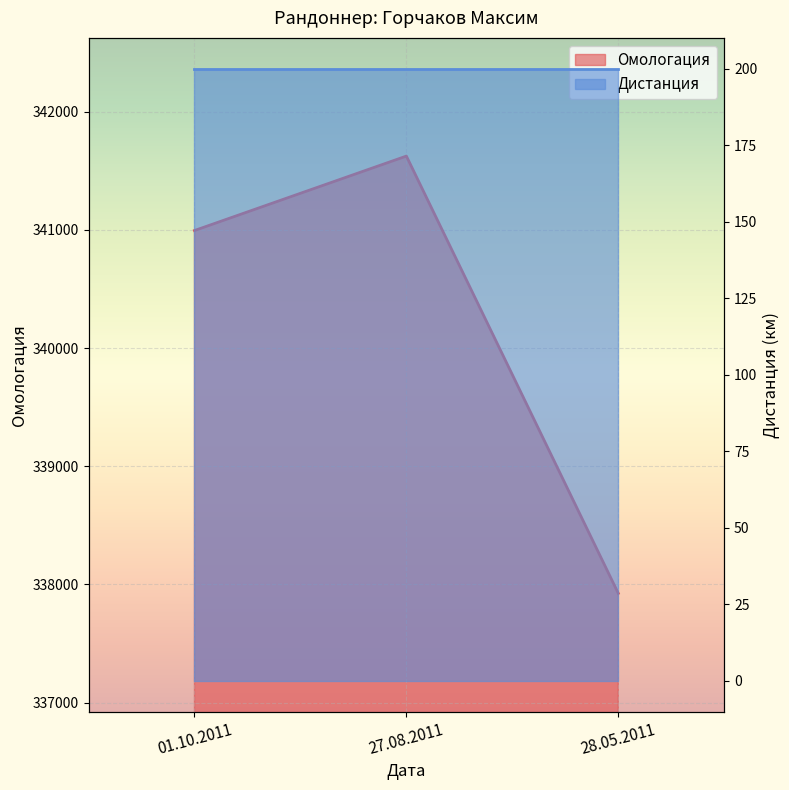

What is the minimum value shown in the chart?

337924